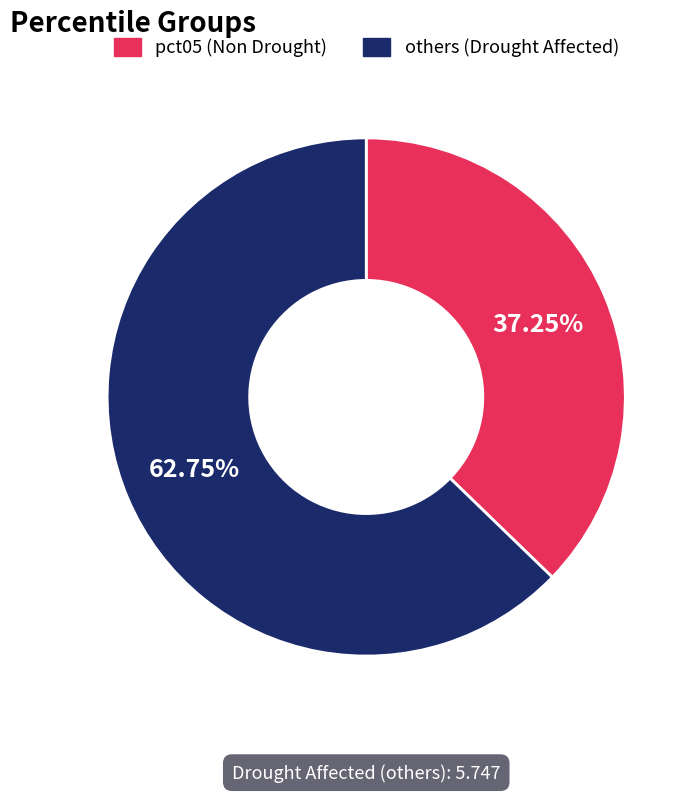

Is there a majority slice in this chart?

Yes